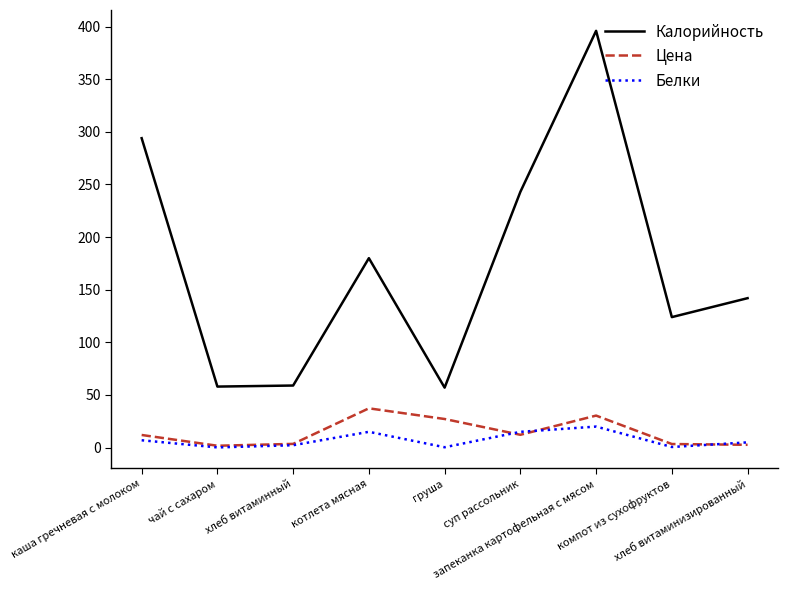

What is the difference between the maximum and minimum values in the Калорийность series?

339.0